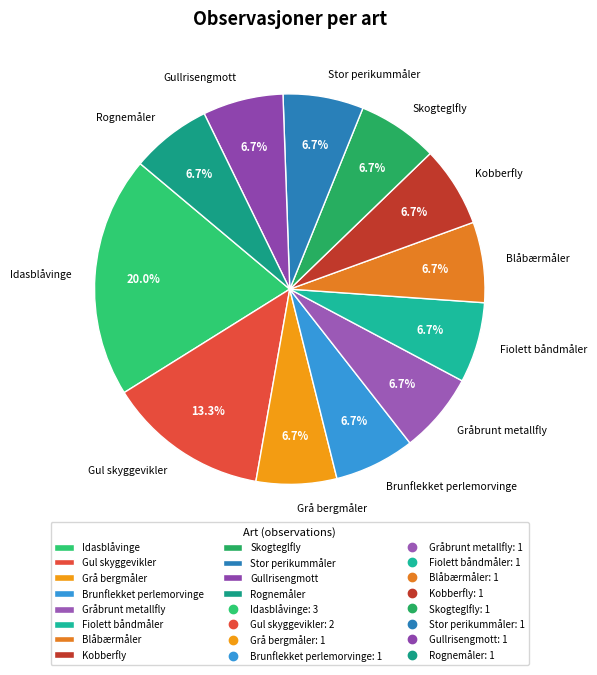

What is the ratio of the value at Stor perikummåler to the value at Gråbrunt metallfly?

1.0